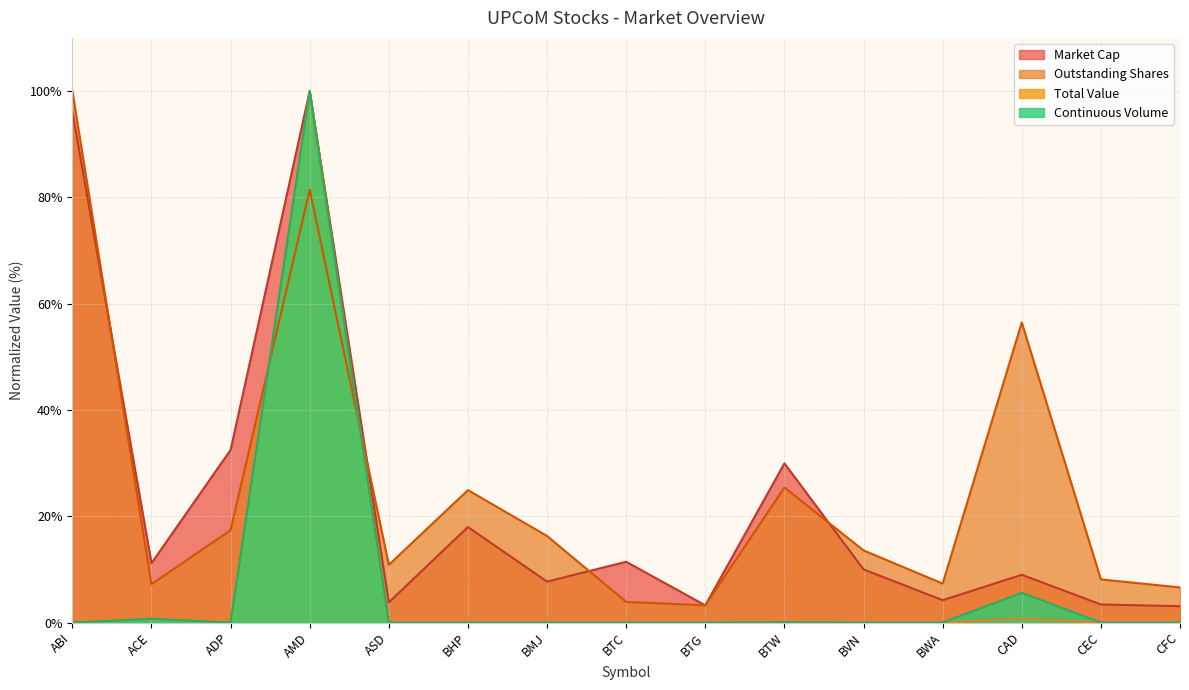

What is the total value across all series at BWA?

11.5